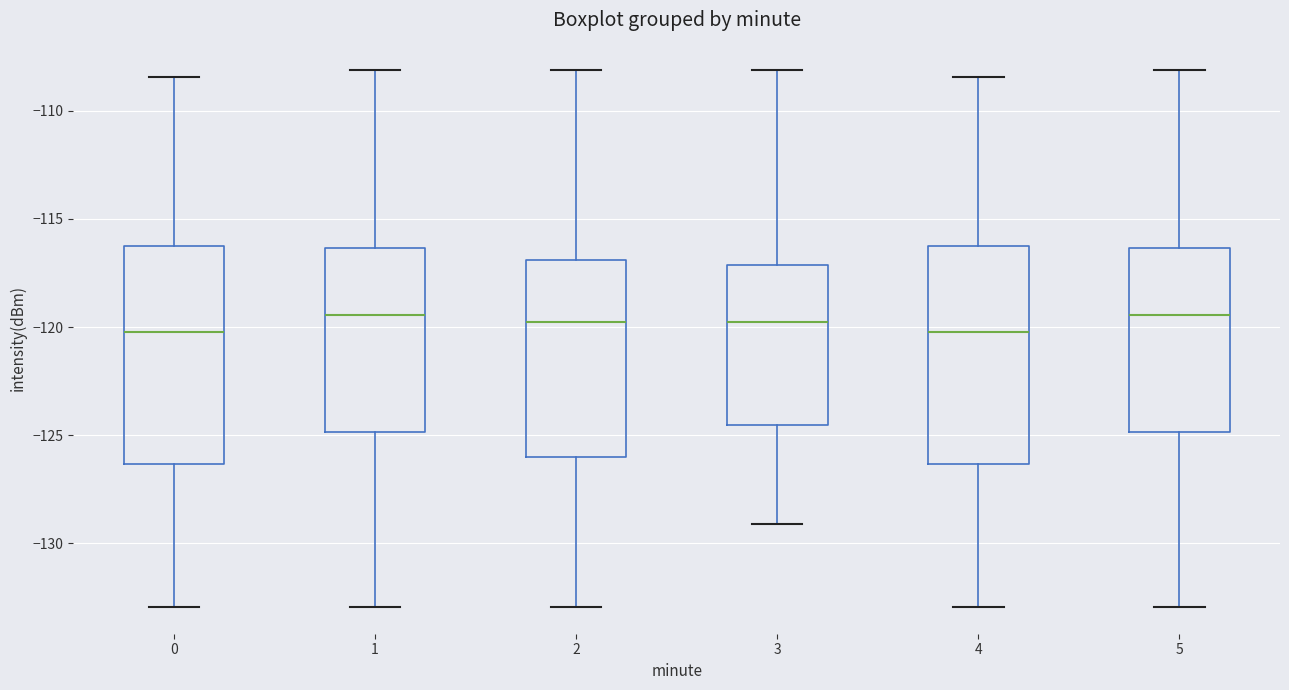

Where is the lower edge of the box at x = 1 on the y-axis? The values are not printed on the chart, so give them approximately, as read against the axis.

-125.0